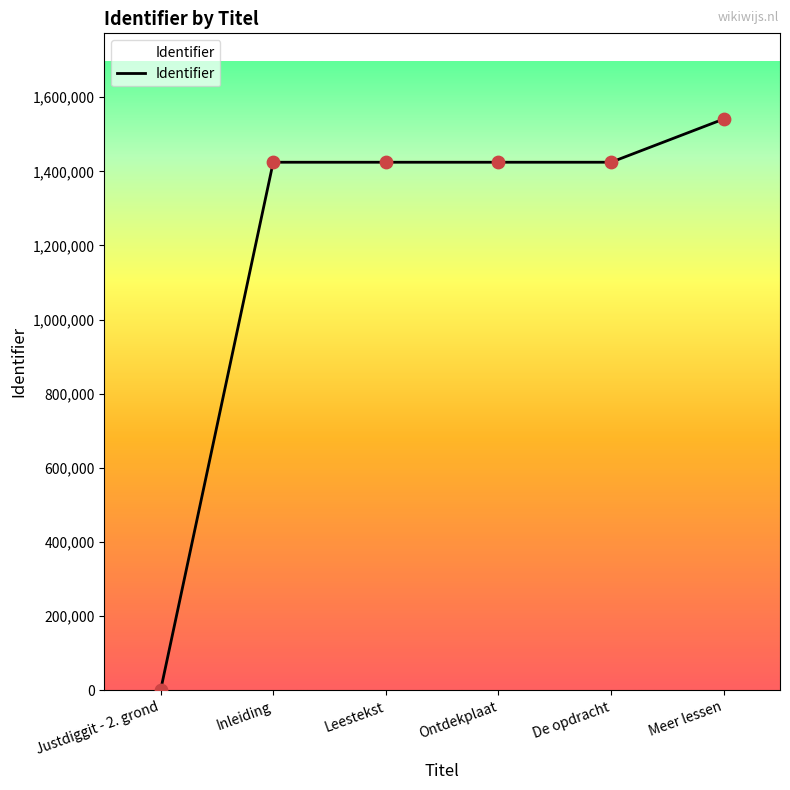

Which has a higher value, Leestekst or Justdiggit - 2. grond?

Leestekst